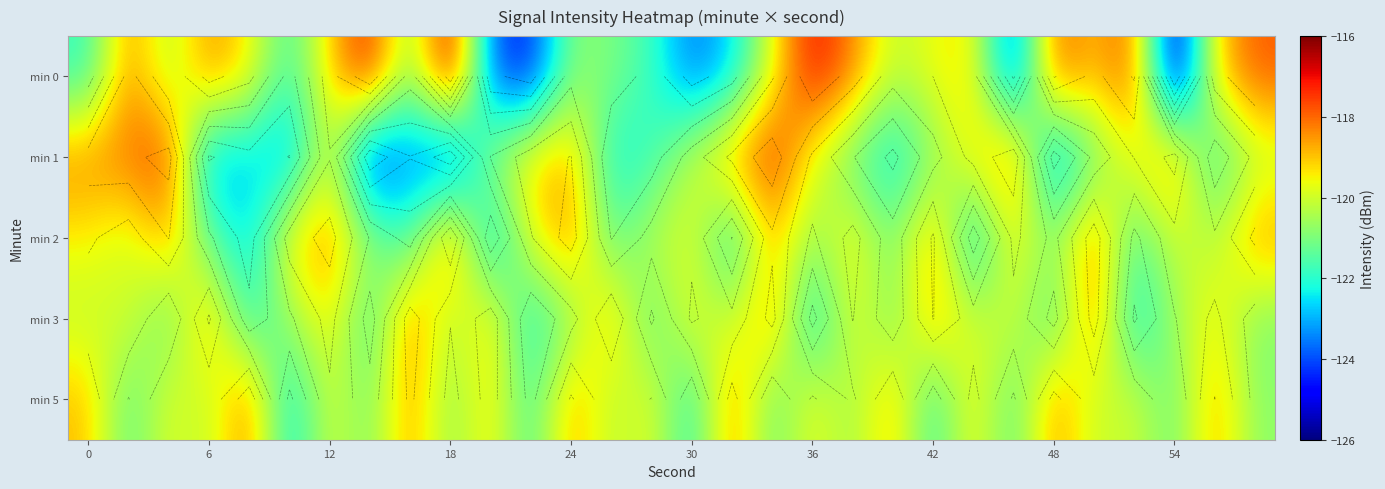

What is the difference between the maximum and minimum values in the min 5 series?

4.5